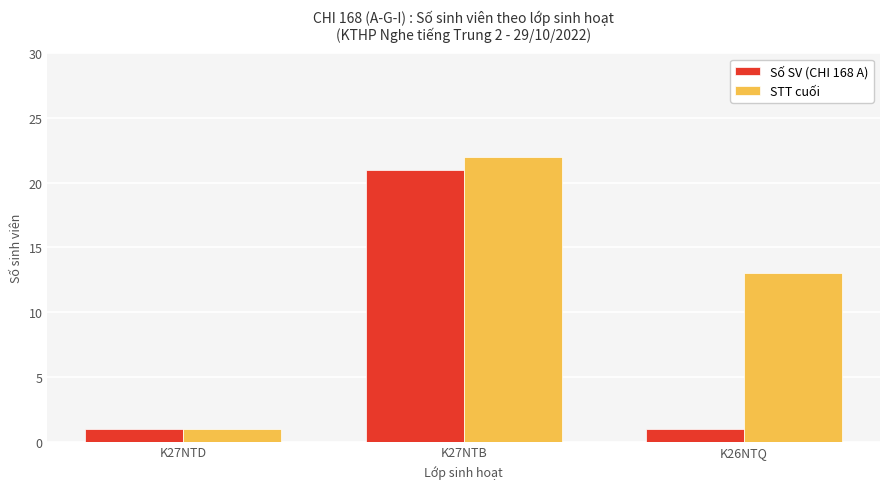

Is the value of STT cuối at K27NTB greater than the value of Số SV (CHI 168 A) at K27NTD?

Yes